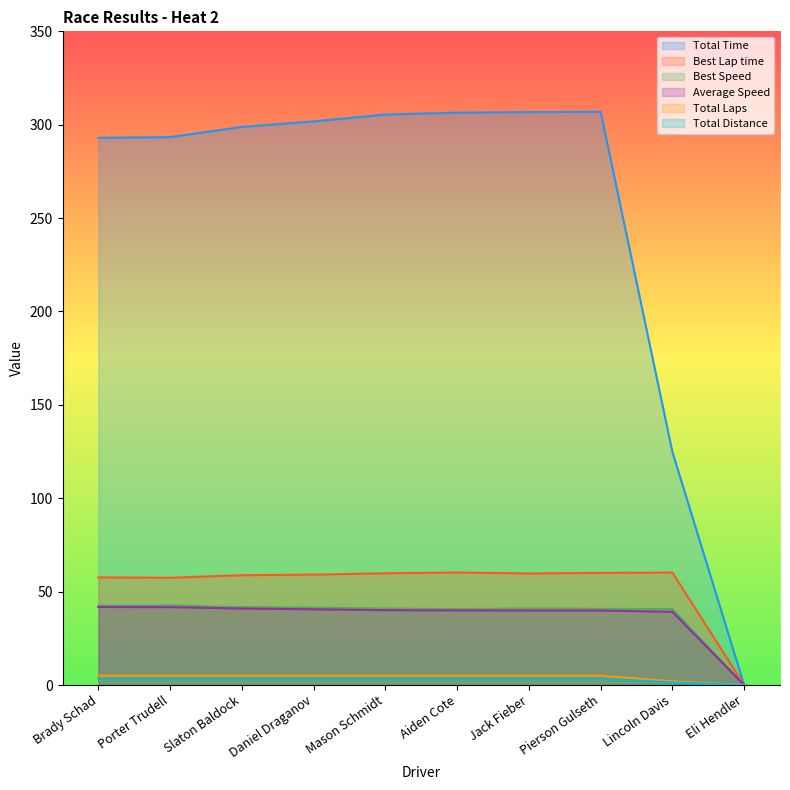

What is the difference between the second highest and minimum values in the Total Distance series?

5.0